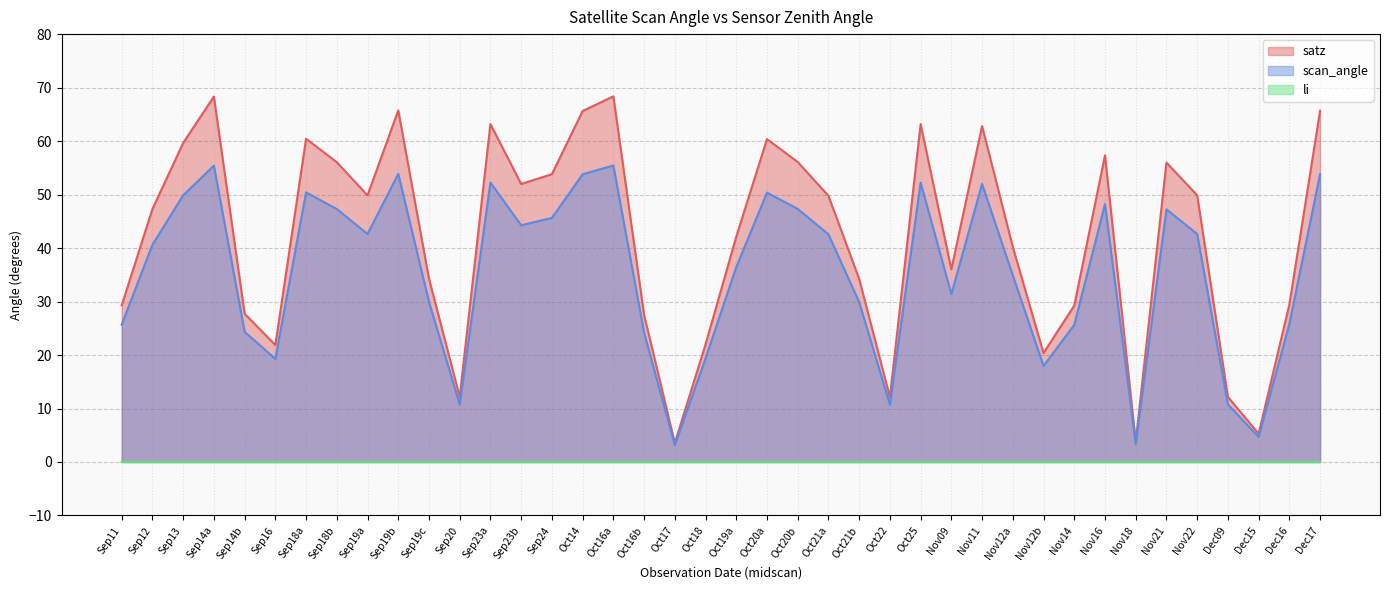

At which category does satz reach its first local valley?

Sep16